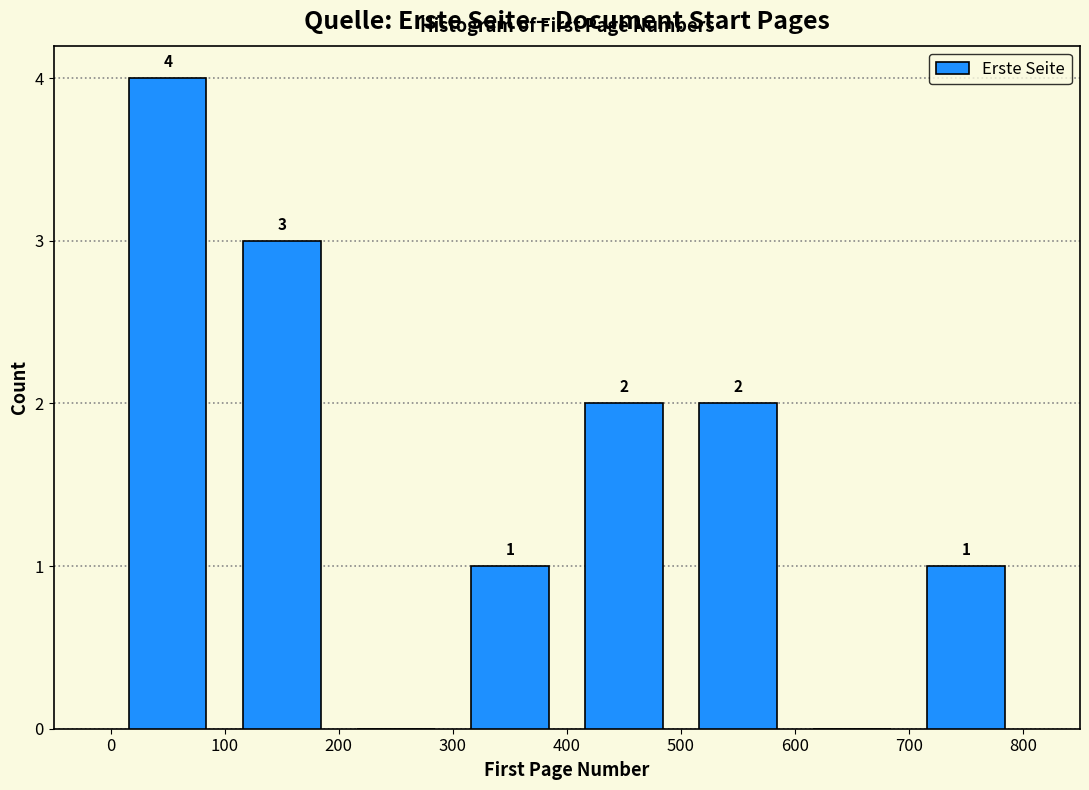

Which range on the x-axis has the tallest bar?

0 to 100